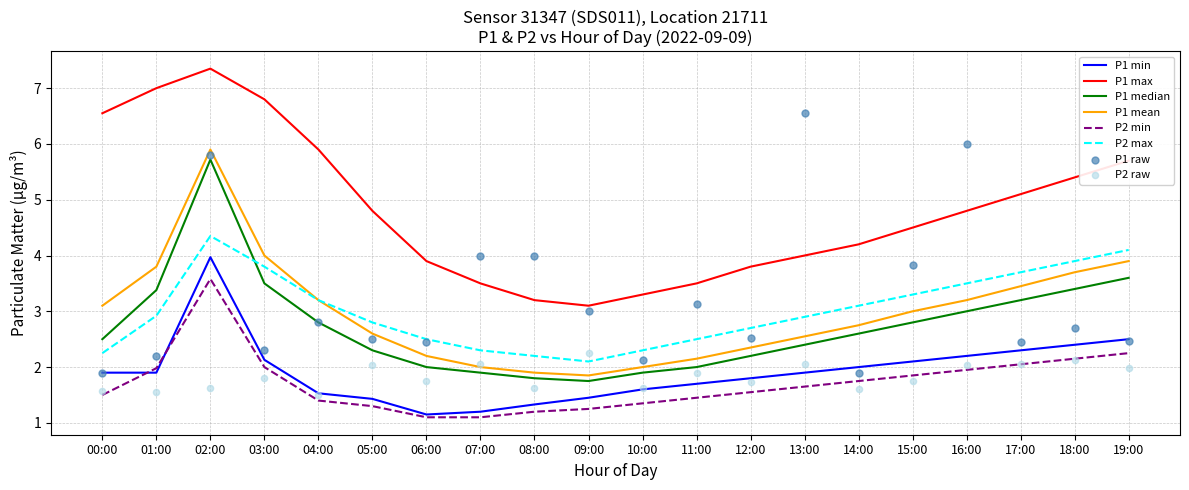

Which series has the largest Y range (max minus min)?

P1_max